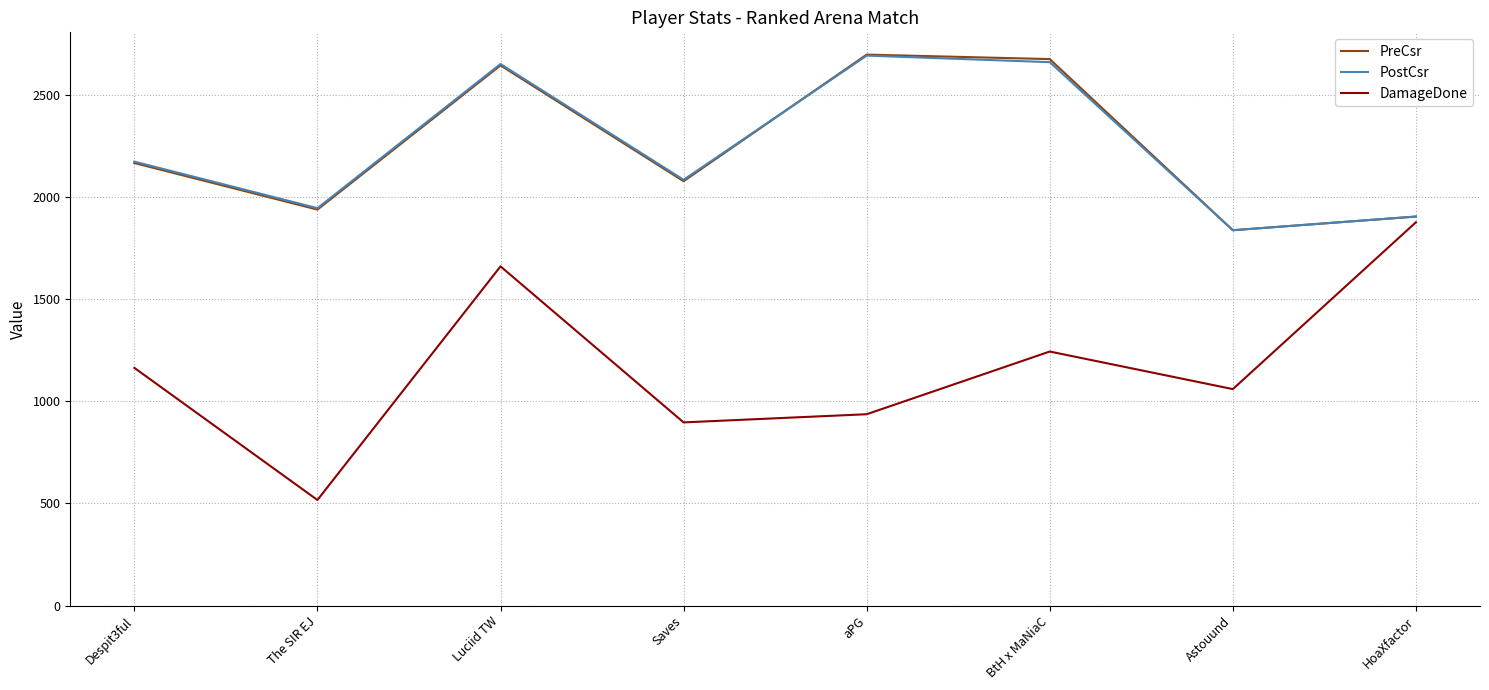

At how many categories does at least one series exceed 2421?

3